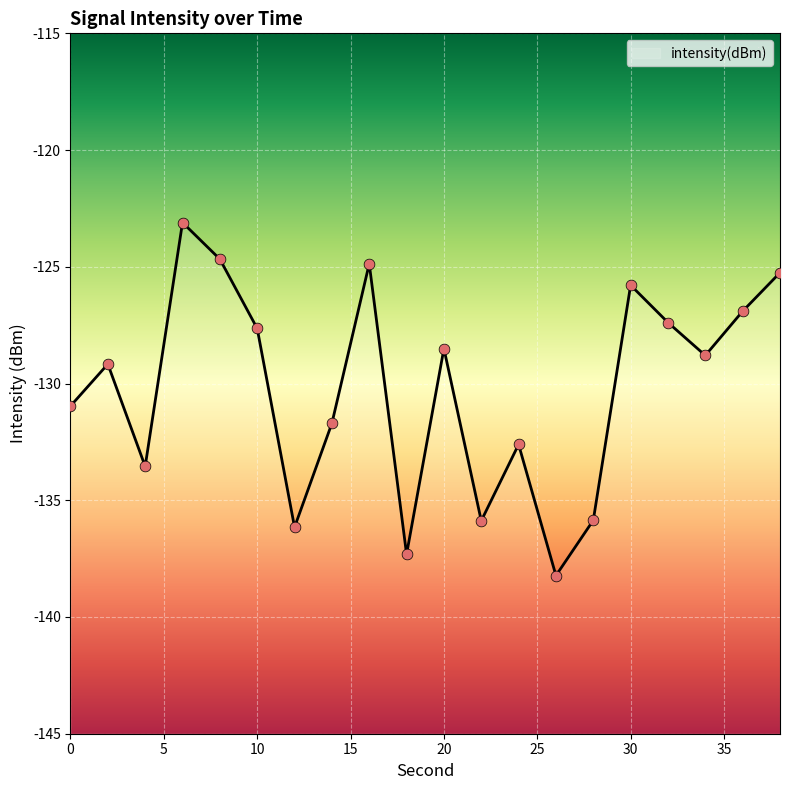

What is the change in value from 18 to 30?

+11.5